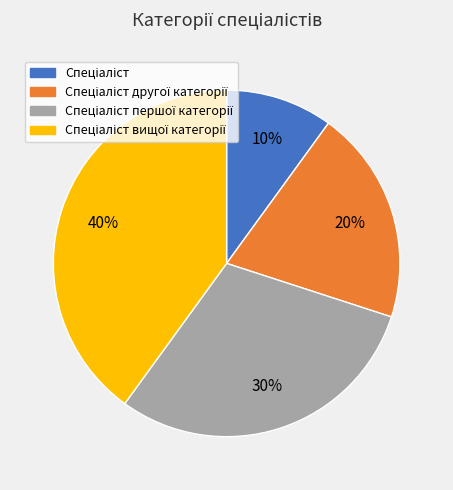

To the nearest percent, what is the difference between the largest and smallest slice percentages?

30%